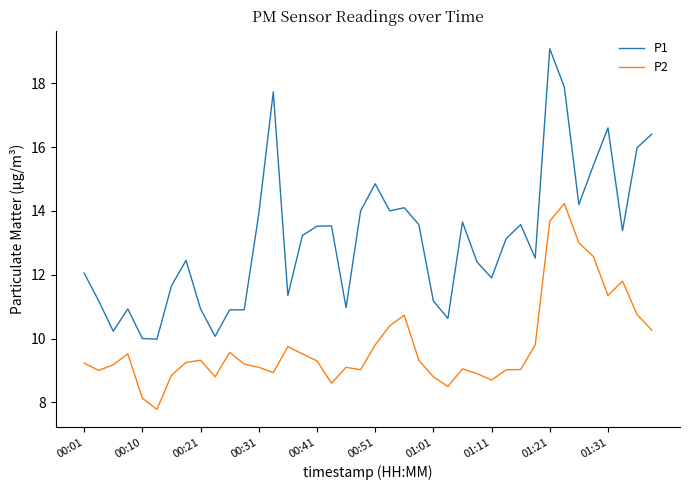

How many series are shown in this chart?

2